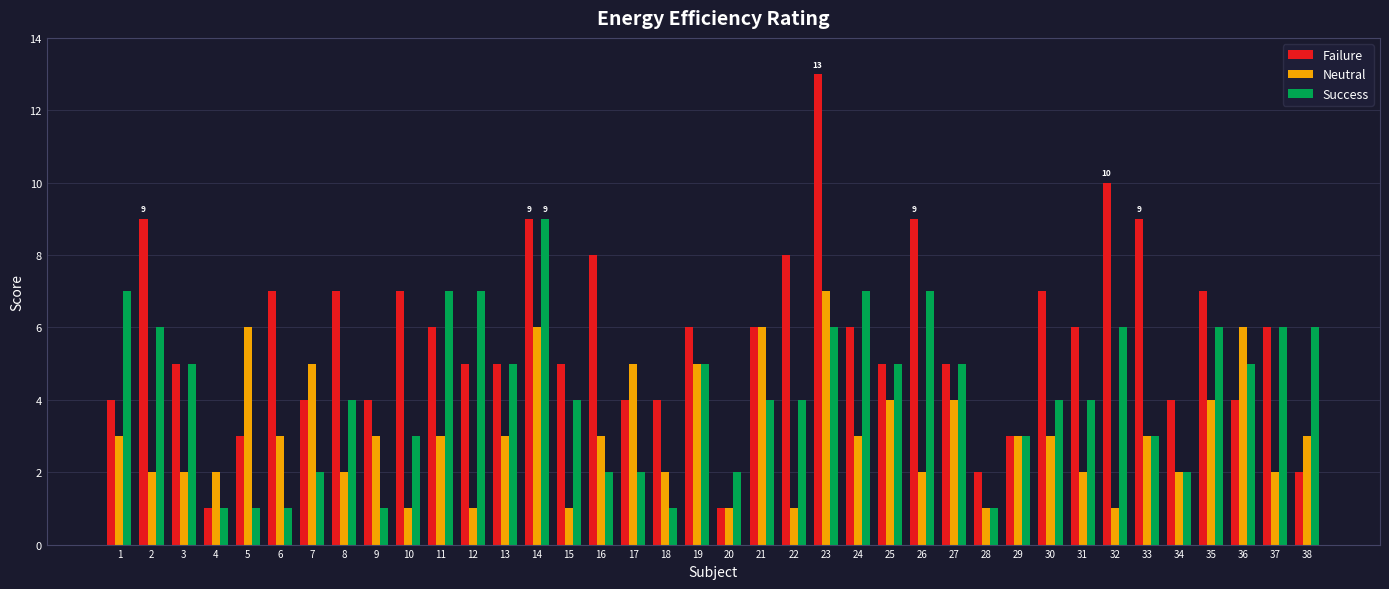

Reading left to right, what are all the values shown in this chart?

Failure: 4	9	5	1	3	7	4	7	4	7	6	5	5	9	5	8	4	4	6	1	6	8	13	6	5	9	5	2	3	7	6	10	9	4	7	4	6	2
Neutral: 3	2	2	2	6	3	5	2	3	1	3	1	3	6	1	3	5	2	5	1	6	1	7	3	4	2	4	1	3	3	2	1	3	2	4	6	2	3
Success: 7	6	5	1	1	1	2	4	1	3	7	7	5	9	4	2	2	1	5	2	4	4	6	7	5	7	5	1	3	4	4	6	3	2	6	5	6	6